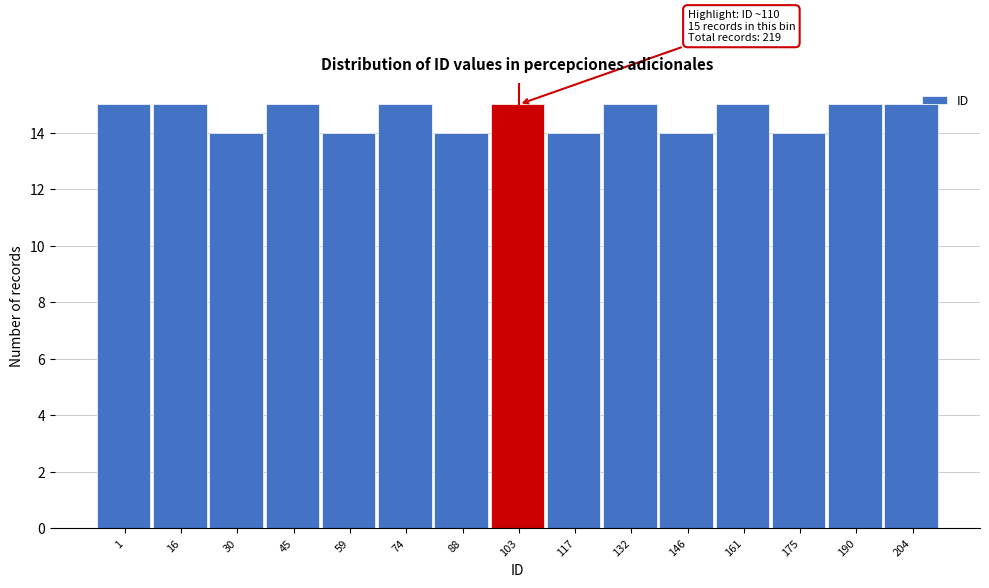

Reading left to right, list all the values displayed in this chart.

1=15	16=15	30=14	45=15	59=14	74=15	88=14	103=15	117=14	132=15	146=14	161=15	175=14	190=15	204=15